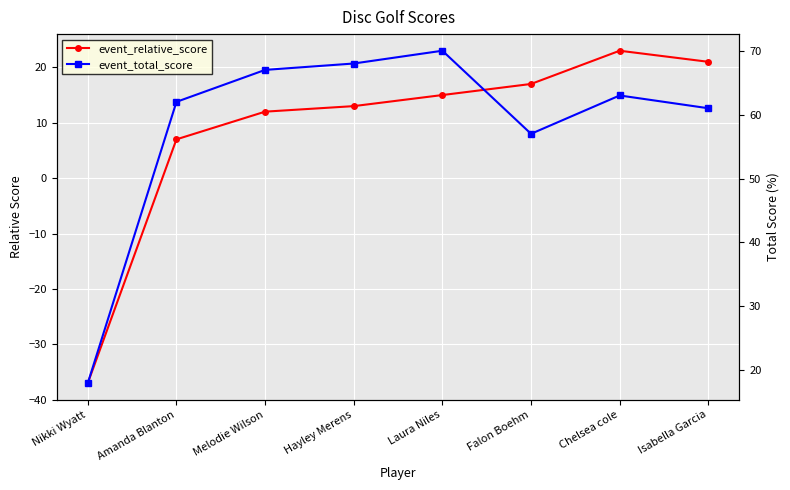

What is the value of the event_total_score point at the 3rd from the left?

67